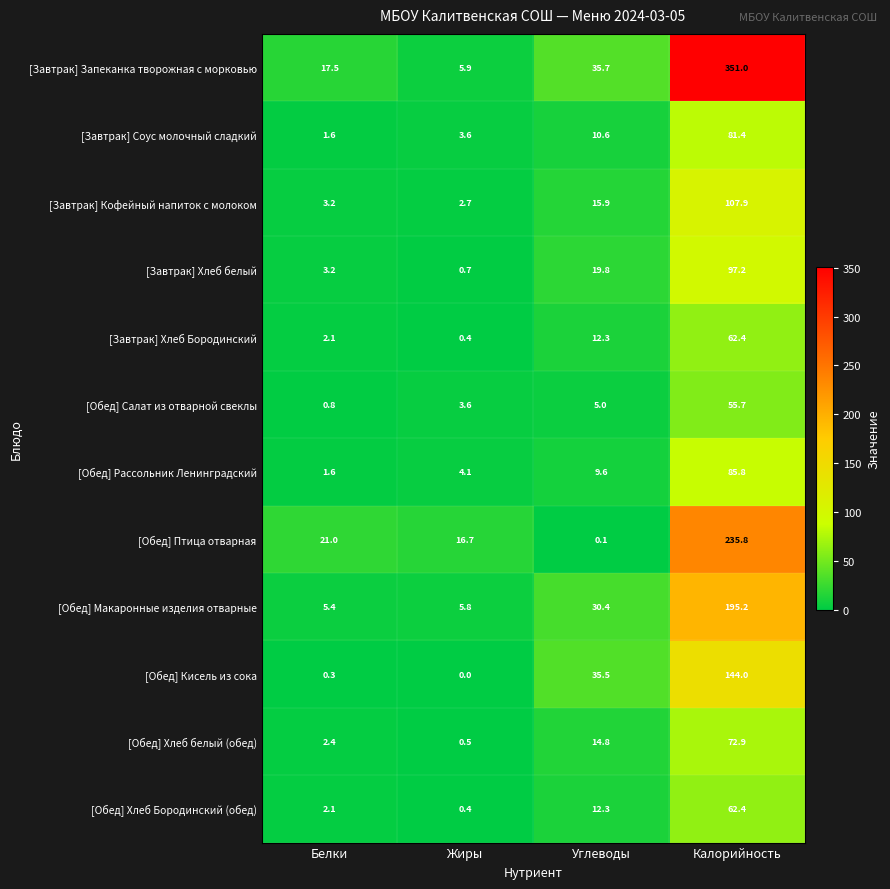

What is the difference between the maximum and minimum values in the [Обед] Птица отварная series?

235.7